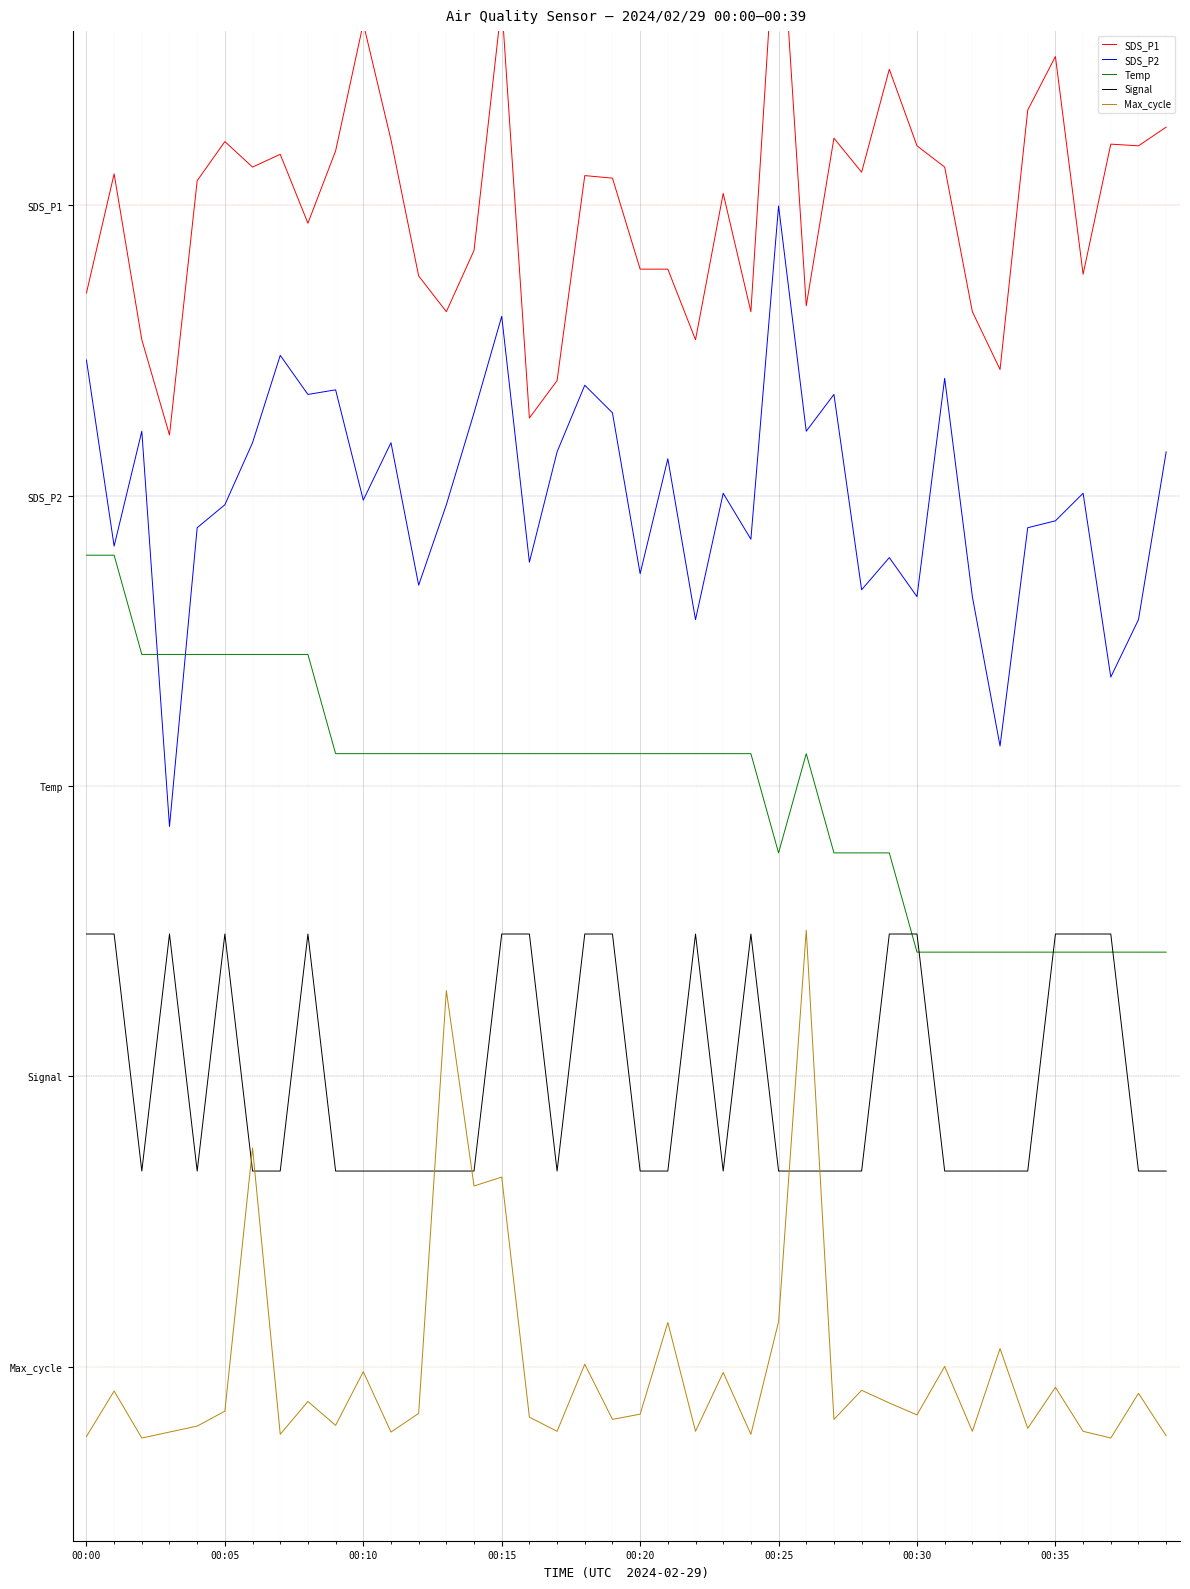

Between 00:00 and 00:10, which series saw the biggest shift?

SDS_P1